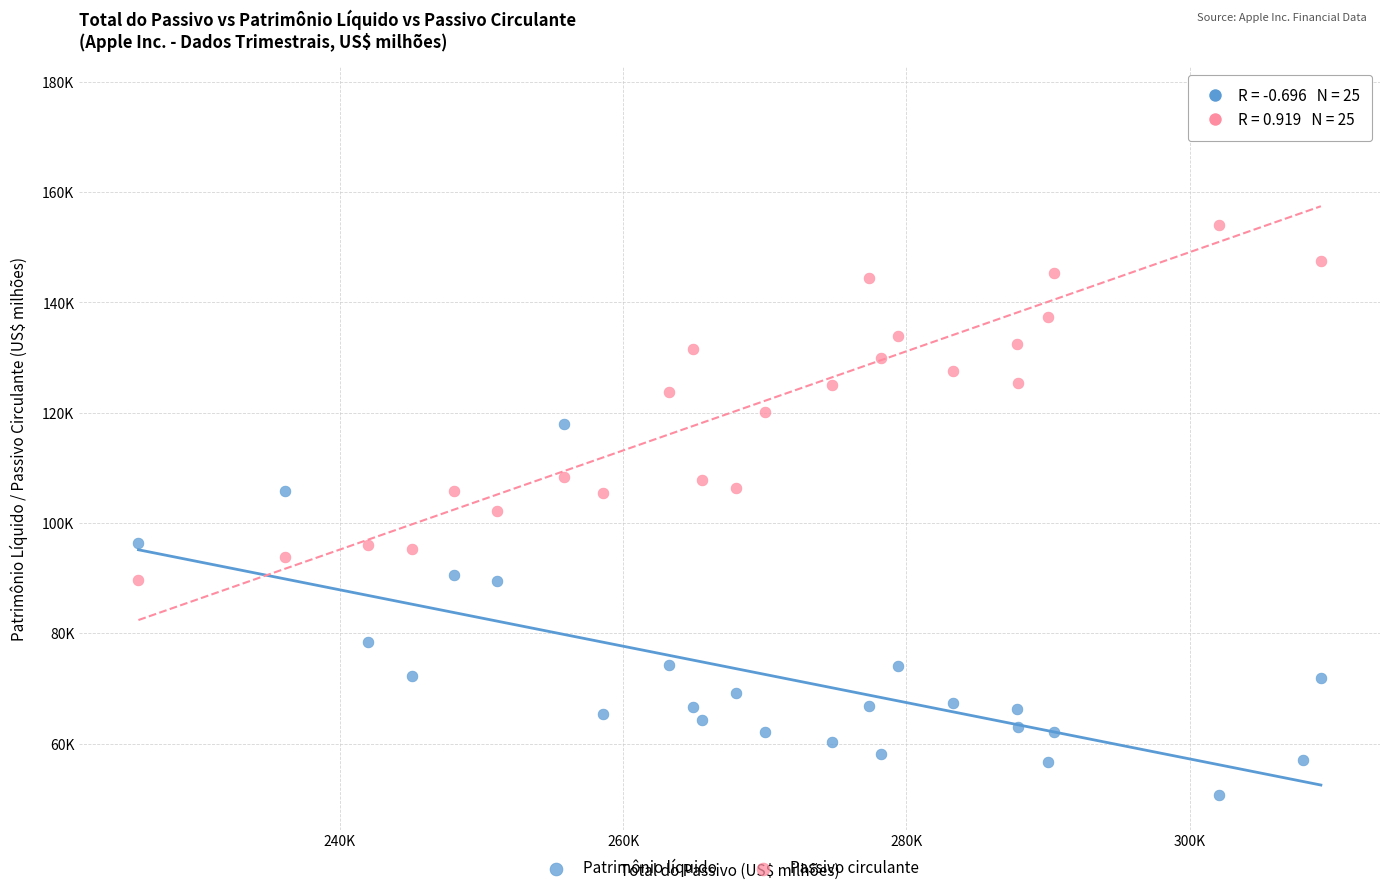

What are all the series names shown in the legend?

Patrimônio líquido, Passivo circulante